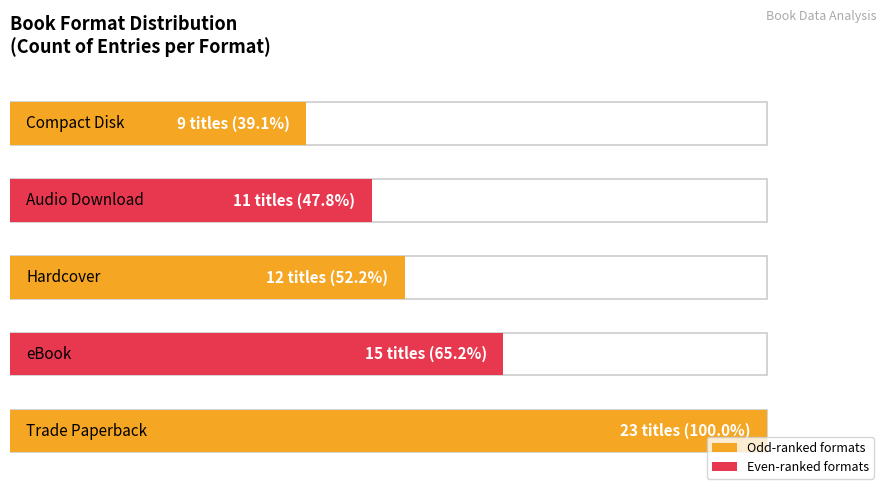

What is the difference between the values at Audio Download and eBook?

4